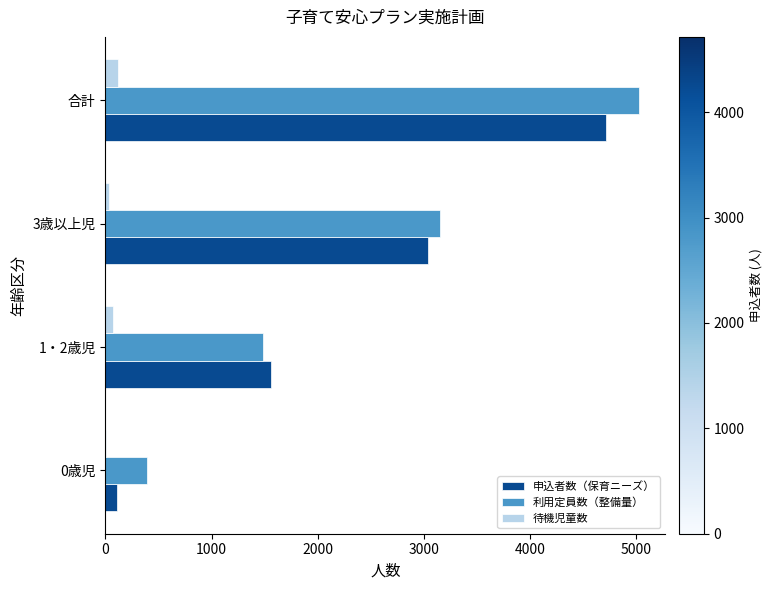

How many categories are shown in the chart?

4